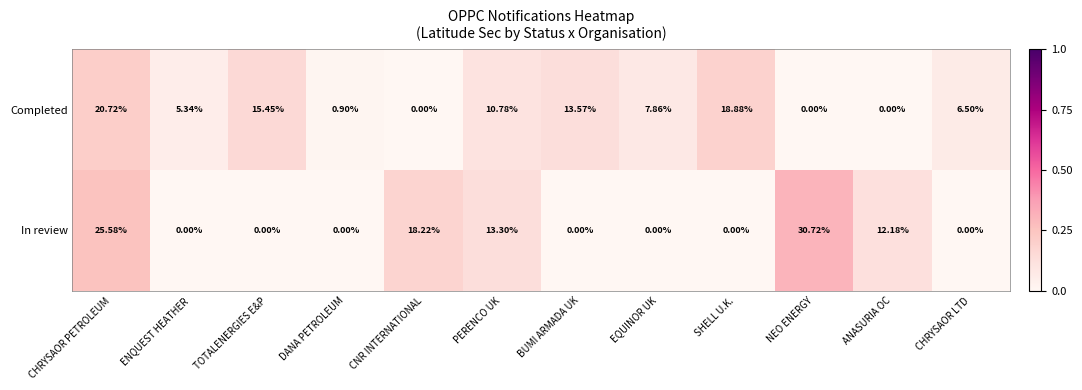

Which category has the highest value across all series?

NEO ENERGY